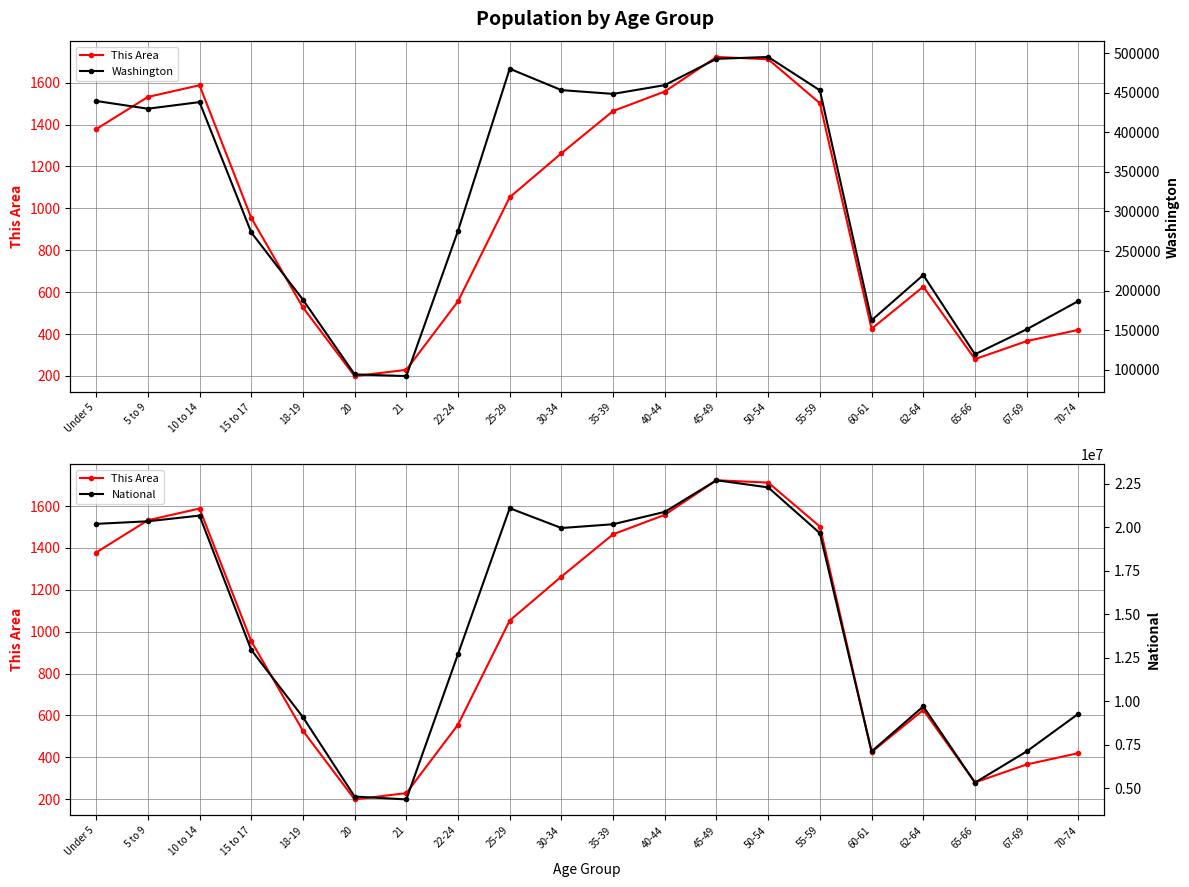

What is the lowest value of the This Area series?

199